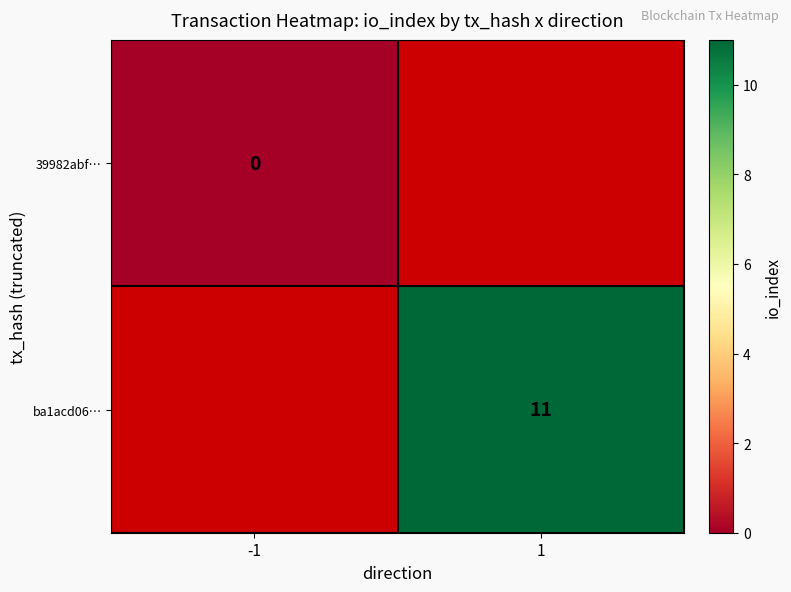

Count the number of data series in this chart.

2